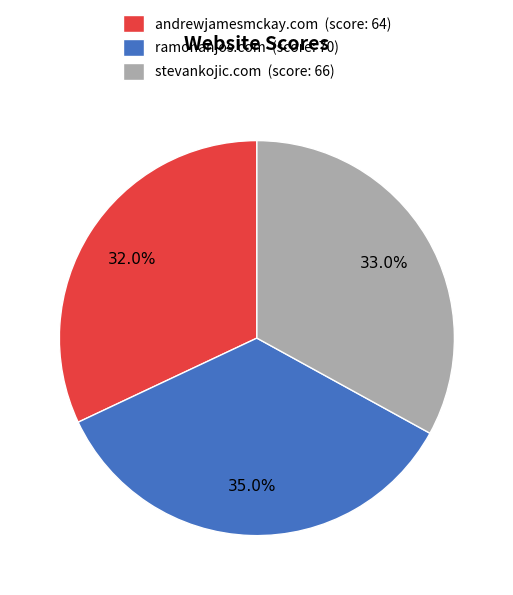

What is the largest slice in the pie chart?

ramonanjos.com